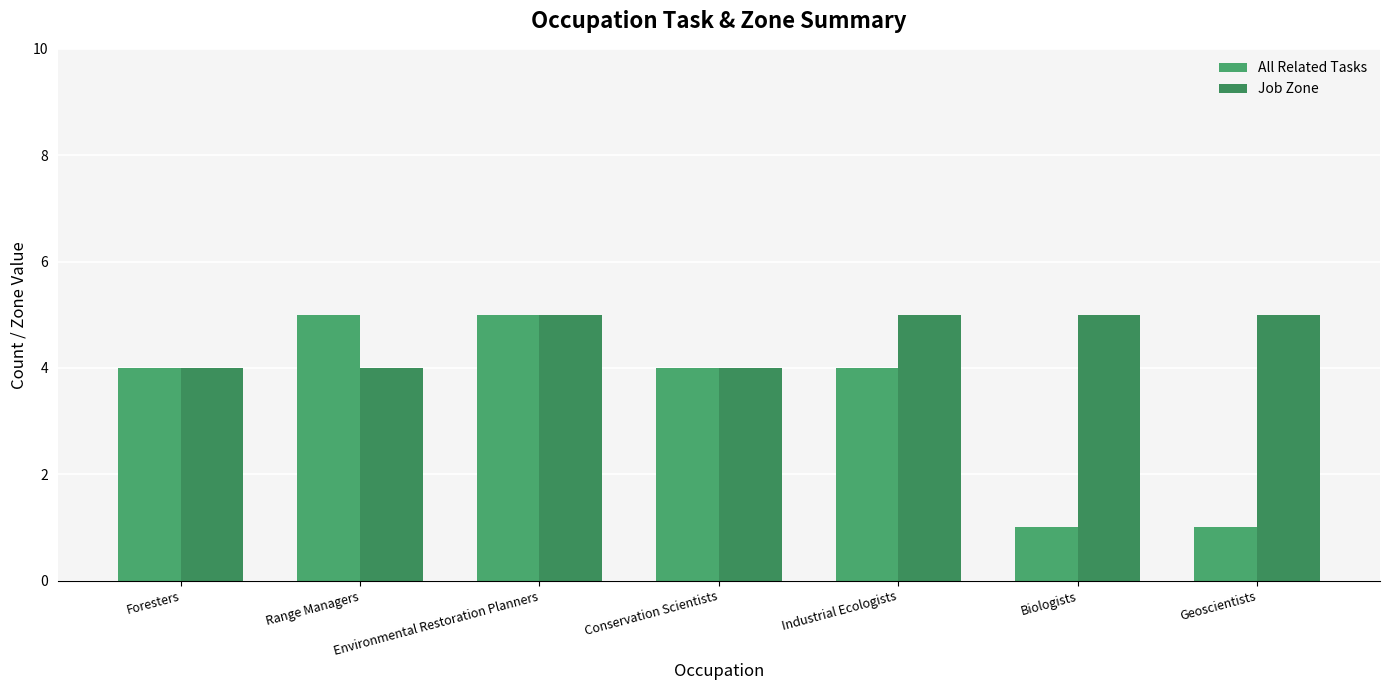

What is the average value of the Job Zone series?

5